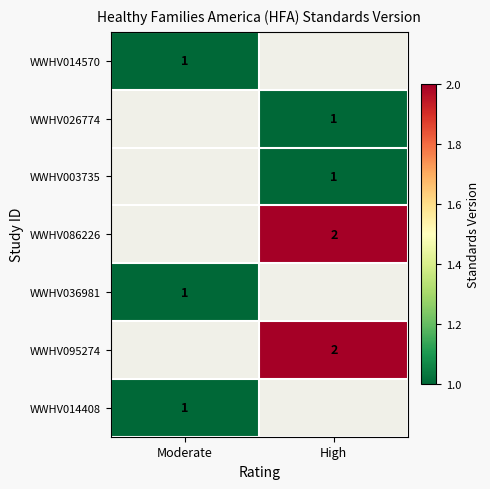

How many distinct data groups are displayed?

7